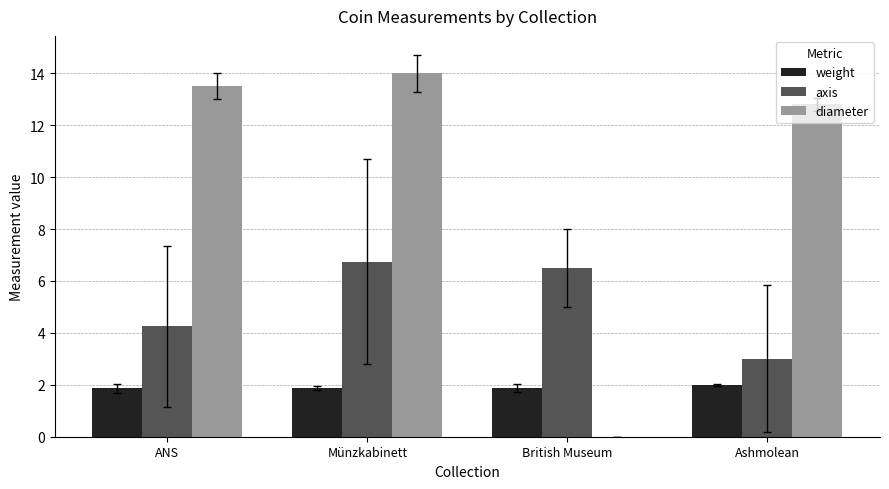

What is the maximum value for diameter?

14.0